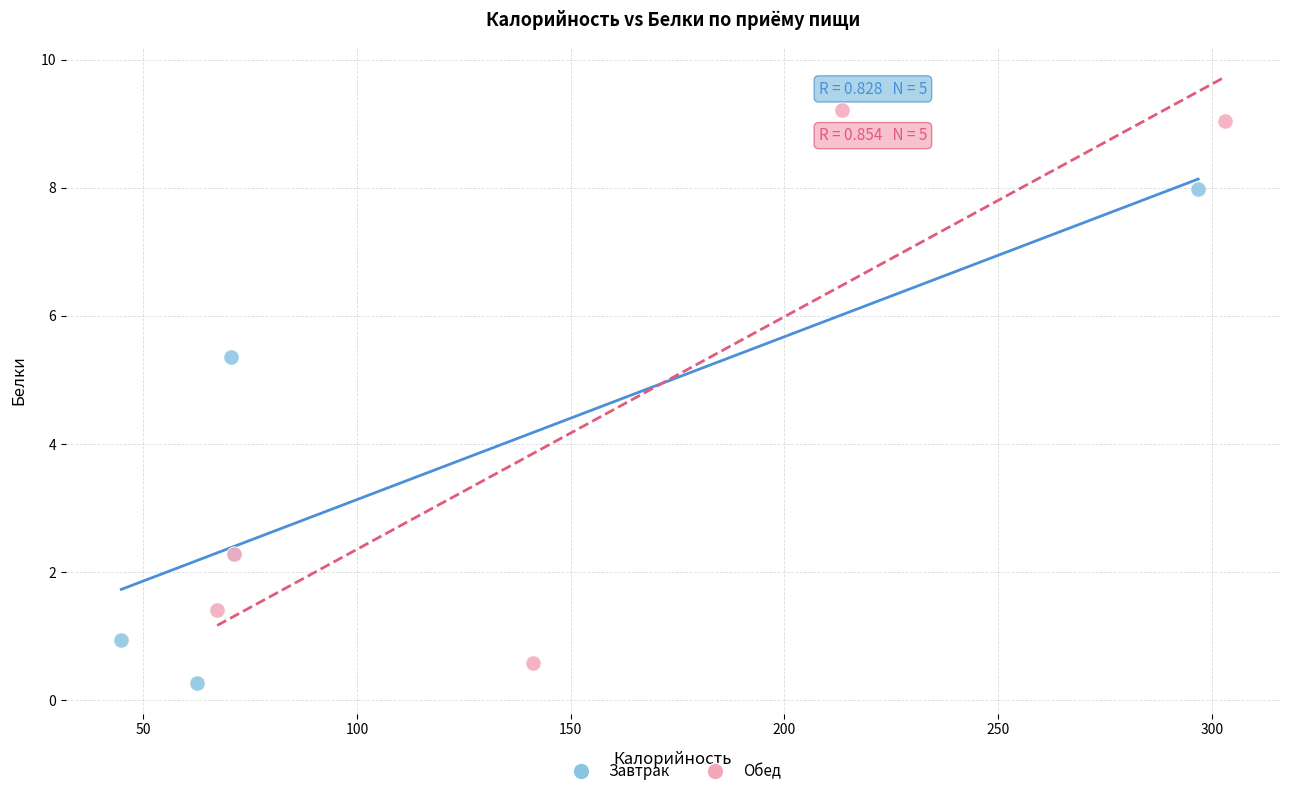

Which series has the widest spread of Y values?

Обед